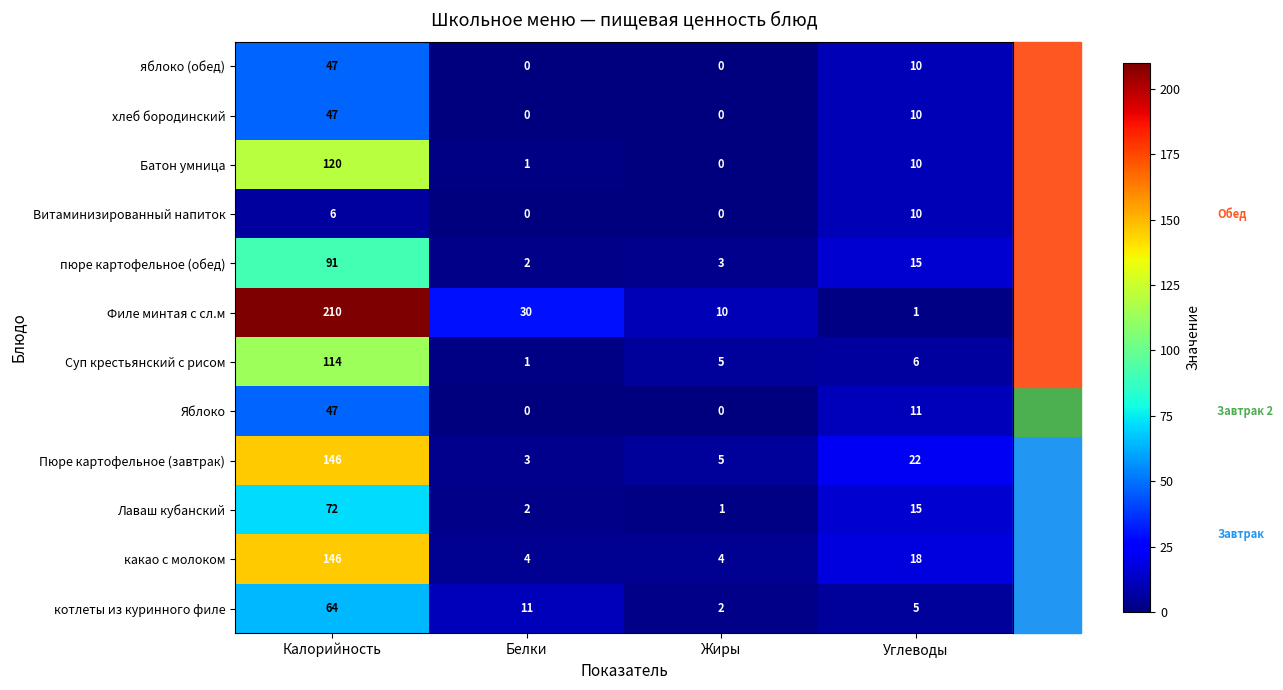

Count the number of categories in the chart.

4